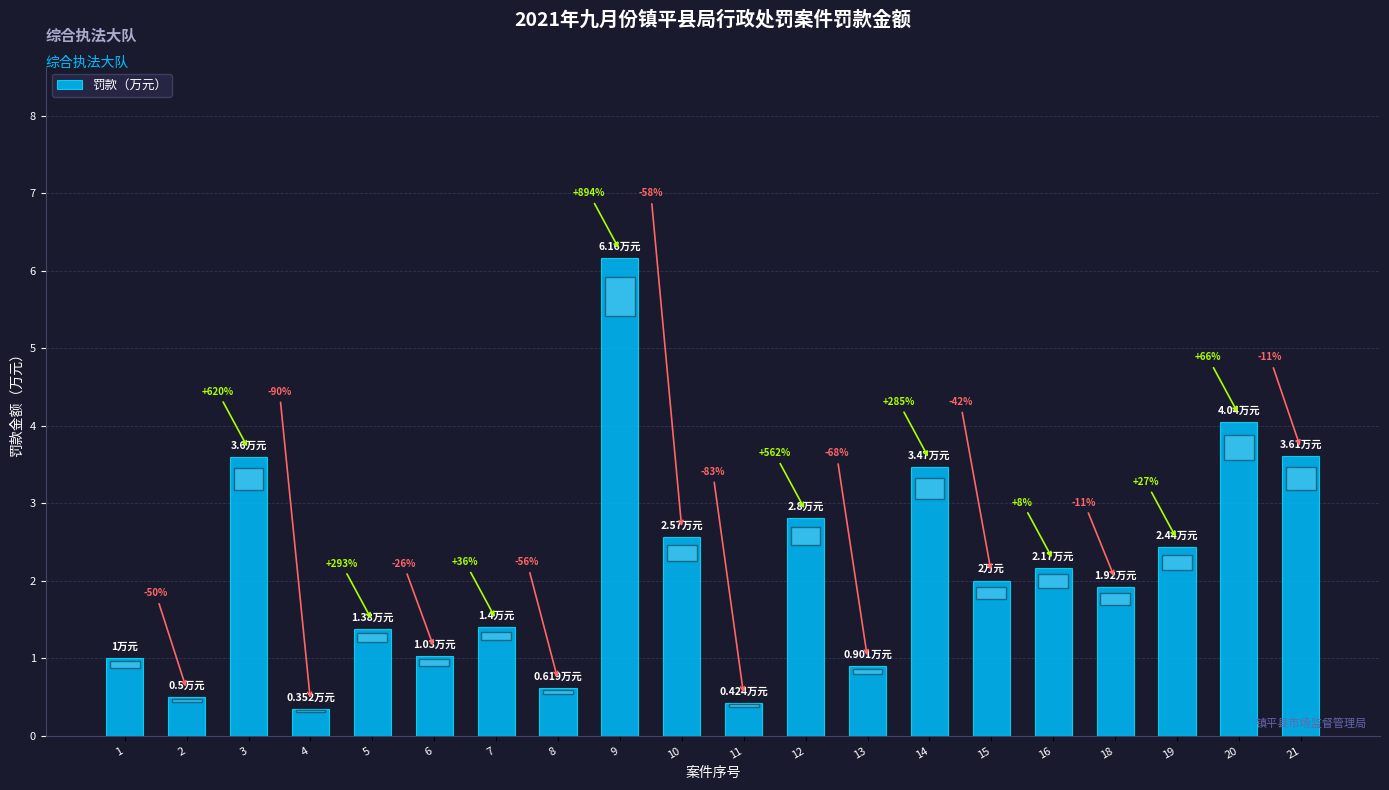

What is the average value?

2.1